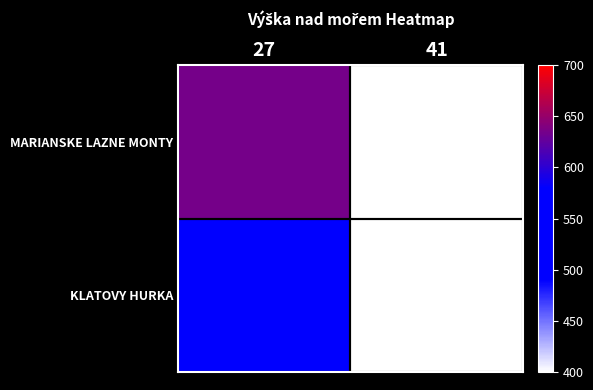

Which has a higher value, 27 or 41?

27